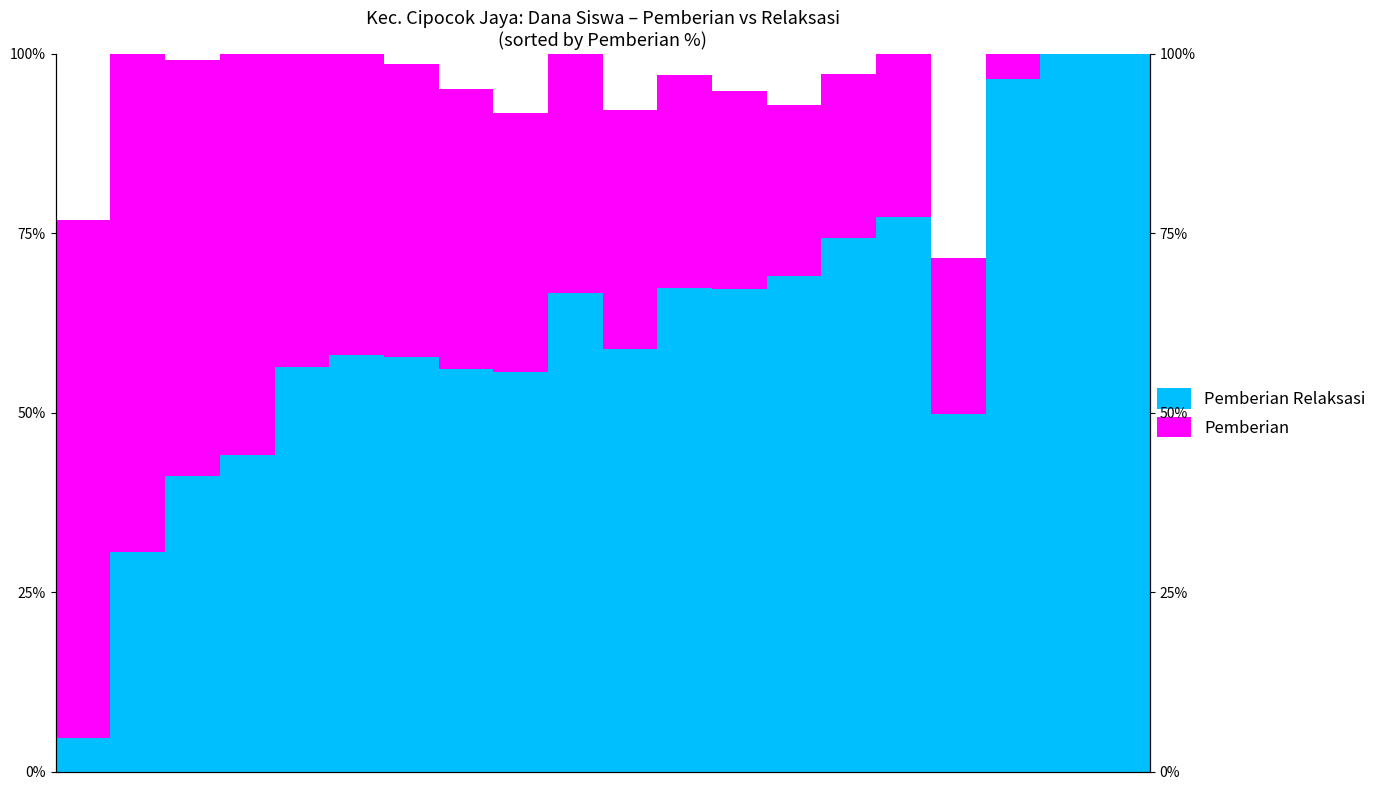

Rank the series at 16 from lowest to highest value.

Pemberian, Pemberian Relaksasi